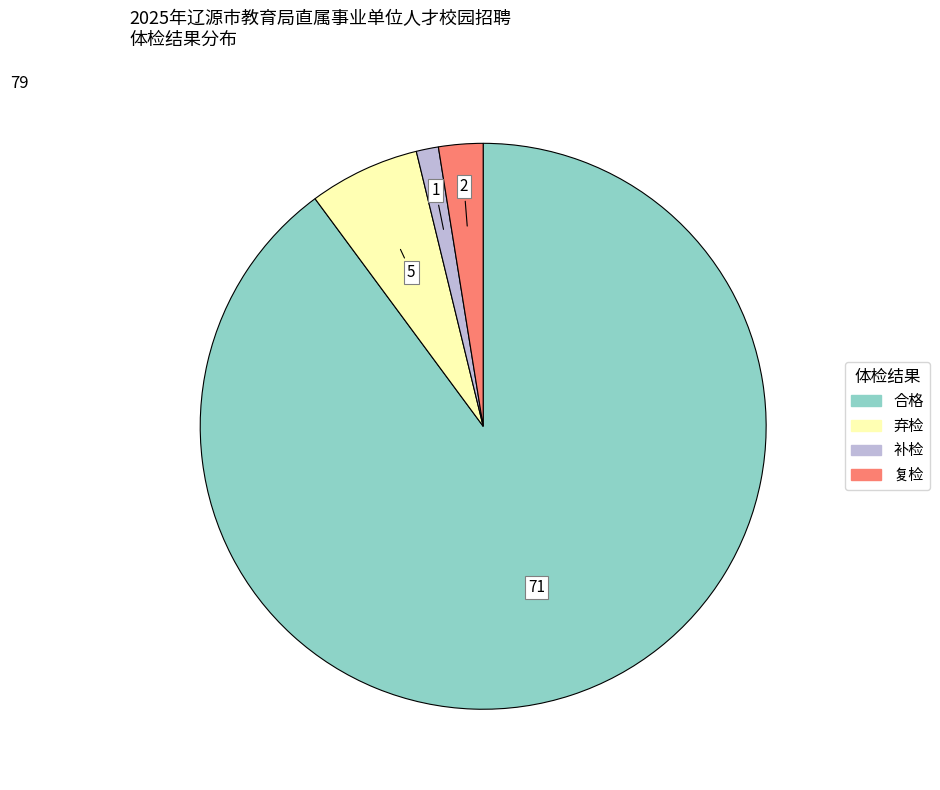

Combined, do 补检 and 弃检 account for over 50%?

No